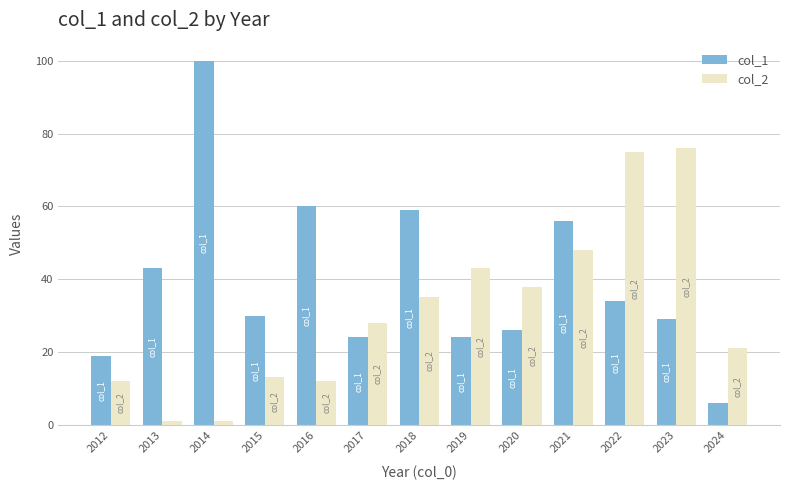

What is the total value across all series at 2018?

94